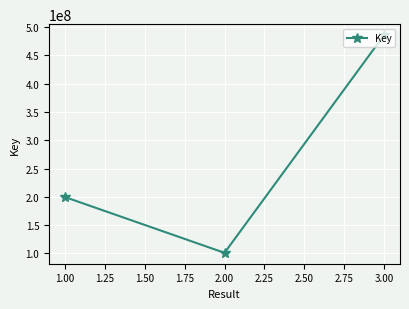

The value at 3.00 is 245458034. True or false?

False